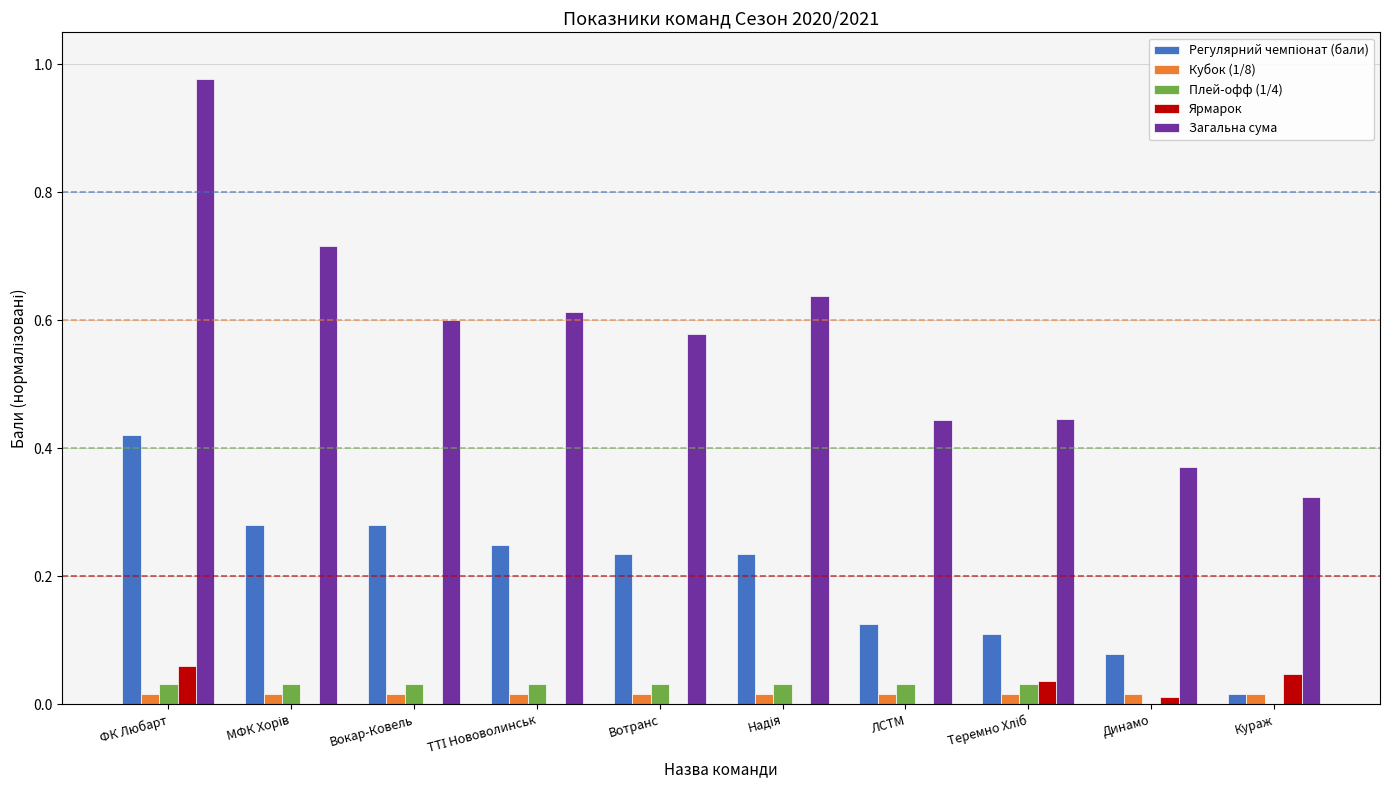

True or false: Ярмарок has a value of 0.1 at Кураж.

False